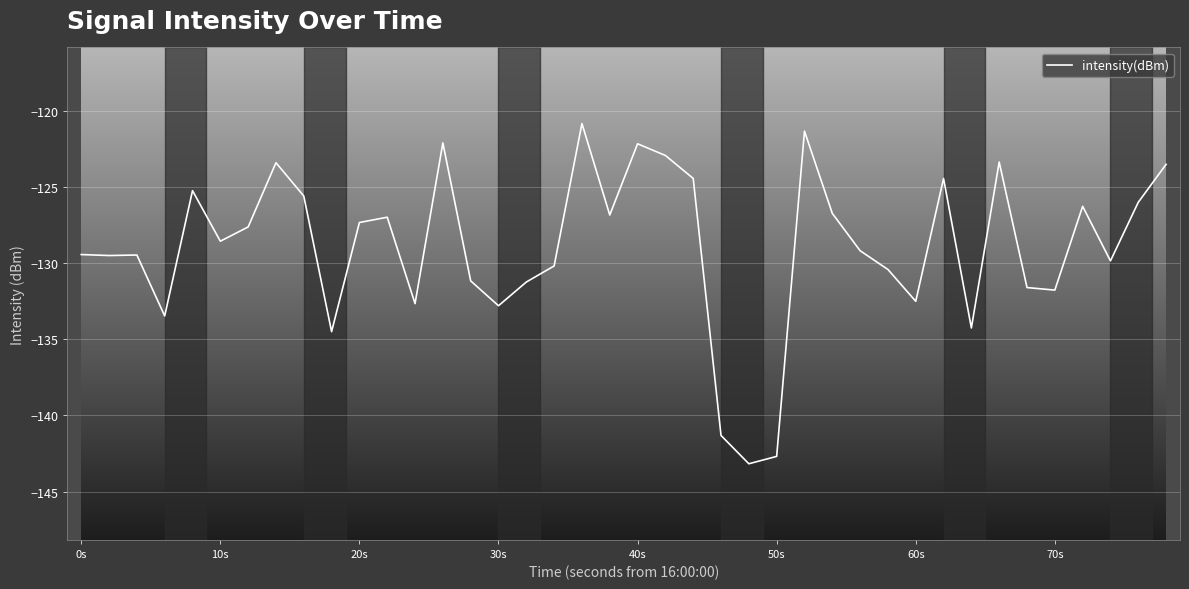

What is the difference between the maximum and minimum values?

22.4